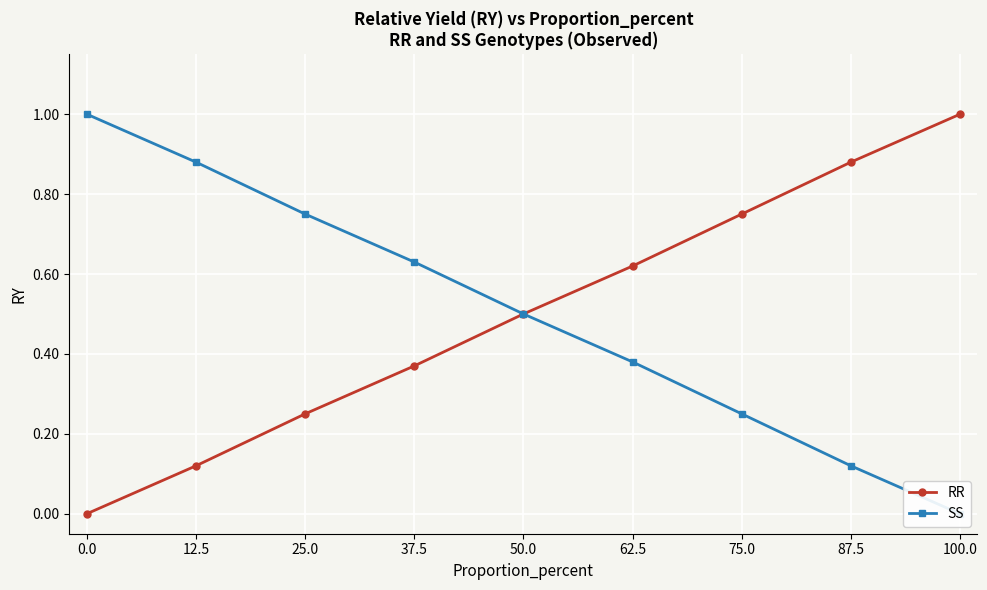

Is it true that SS equals 0.2 at 87.5?

False